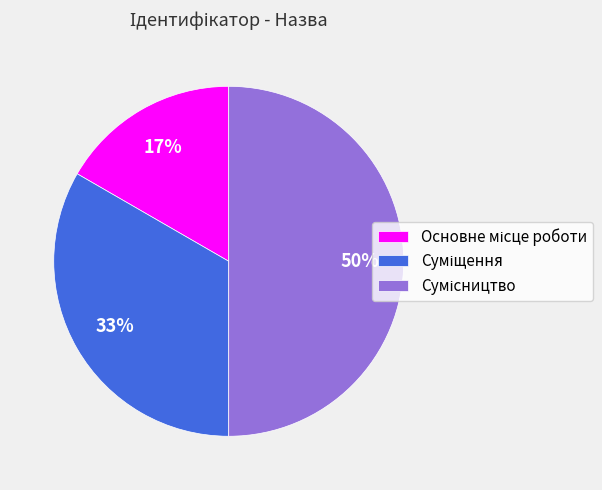

To the nearest percent, what is the difference between the largest and smallest slice percentages?

33%